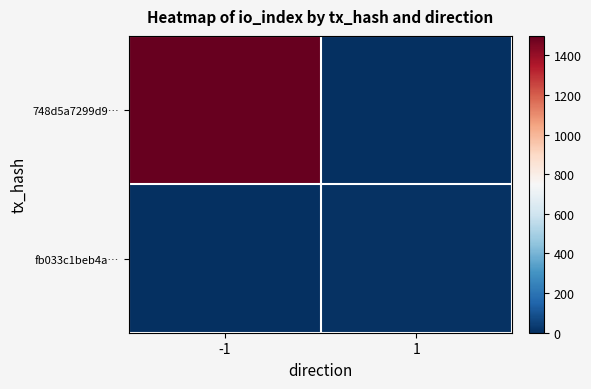

Reading right to left, list all the values displayed in this chart.

748d5a7299d9…: 1=0	-1=1498
fb033c1beb4a…: 1=10	-1=0